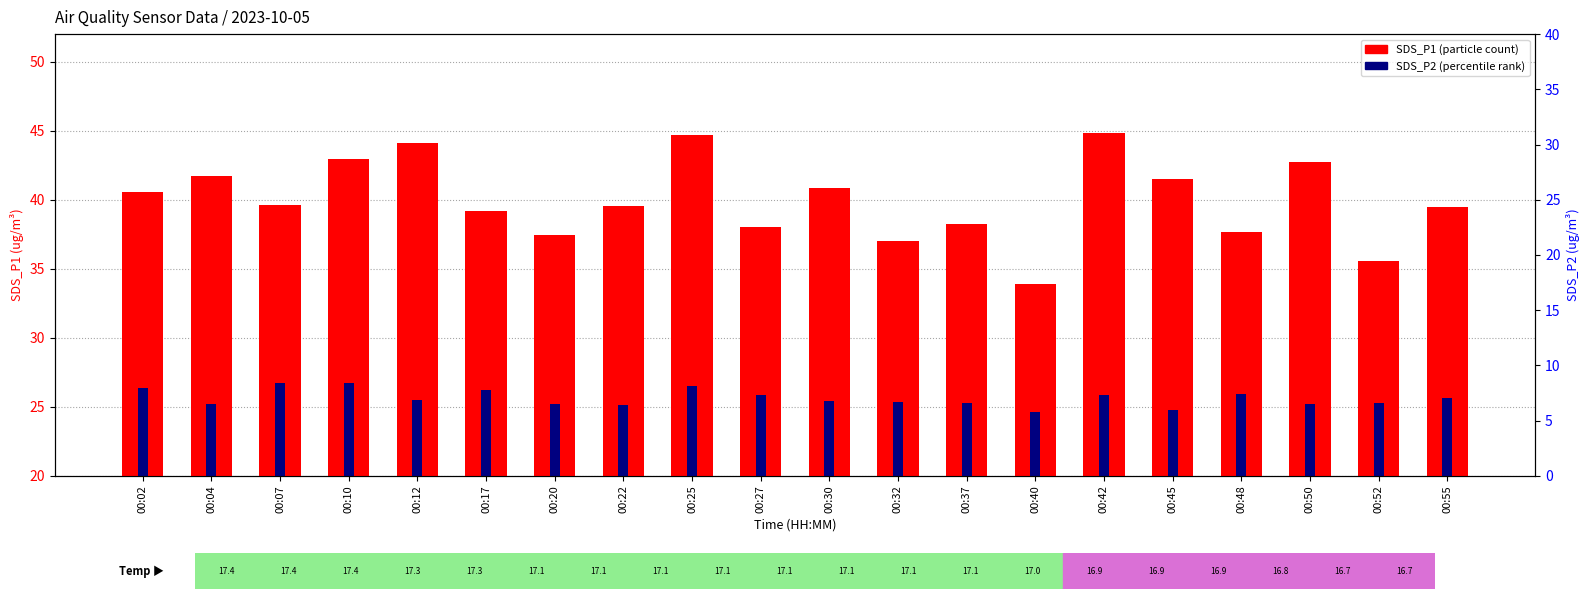

What is the value of the 19th bar from the left?

35.6